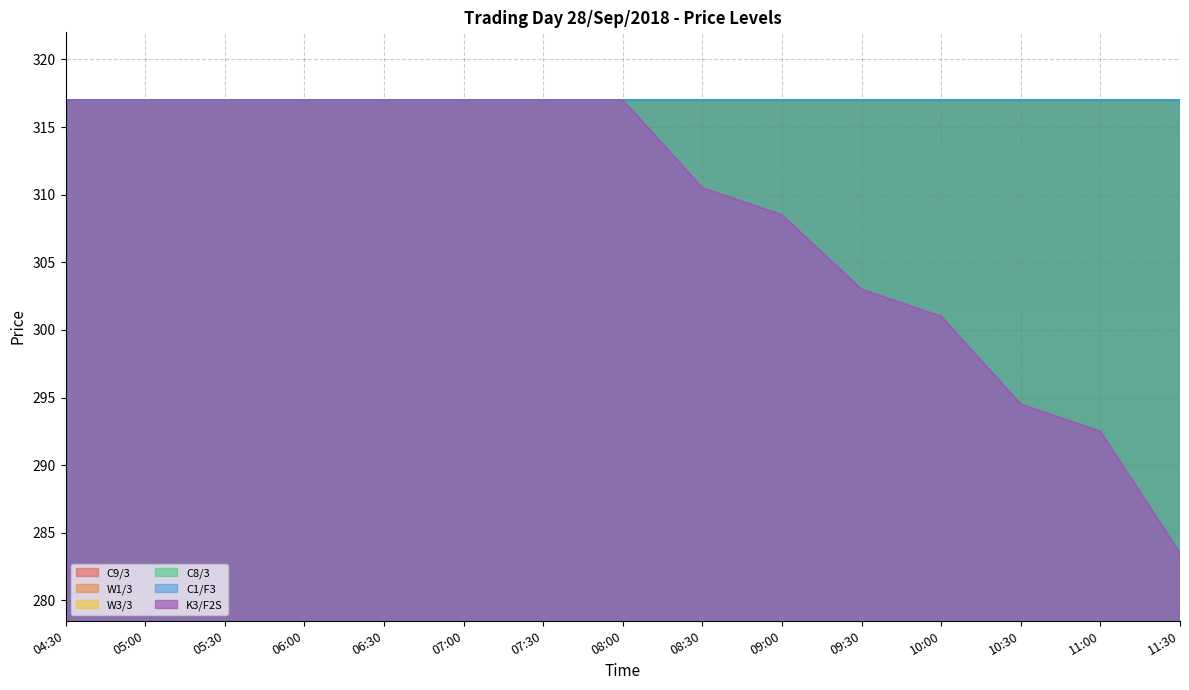

At which category is the sum across all series the highest?

04:30